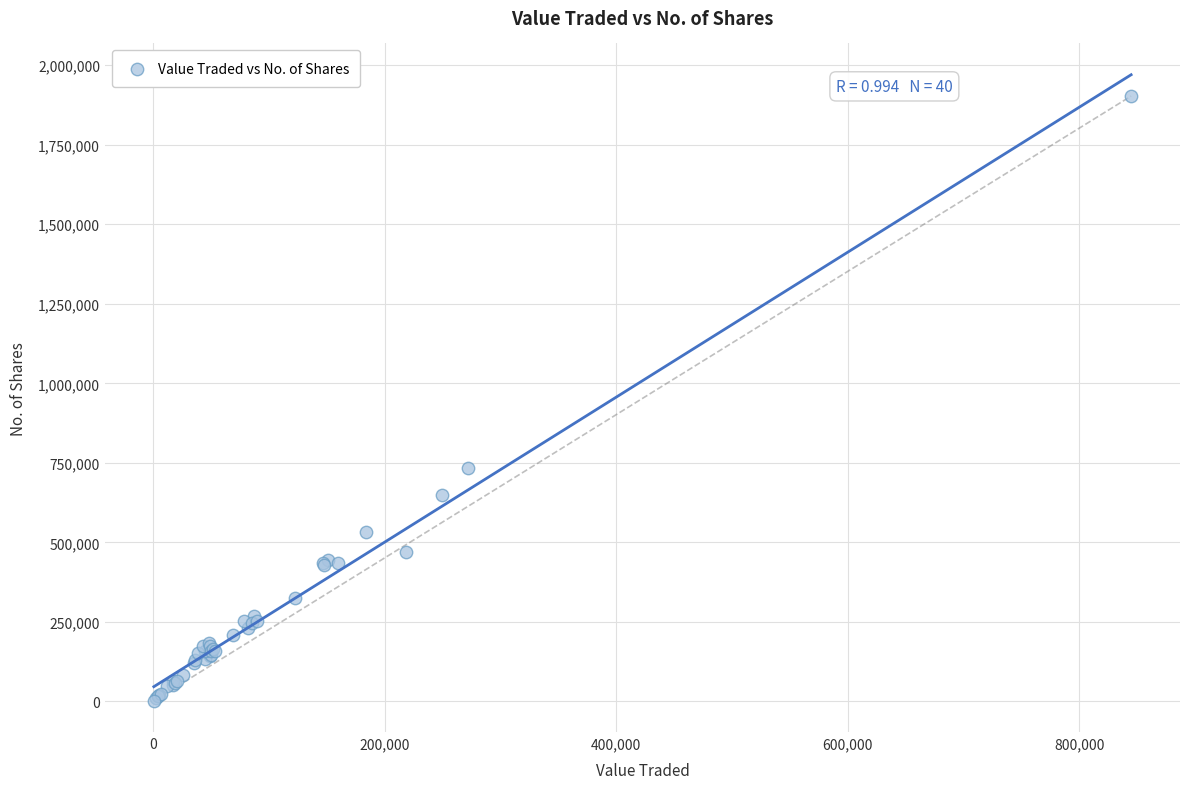

What Y value in the scatter plot is closest to 952581?

734104